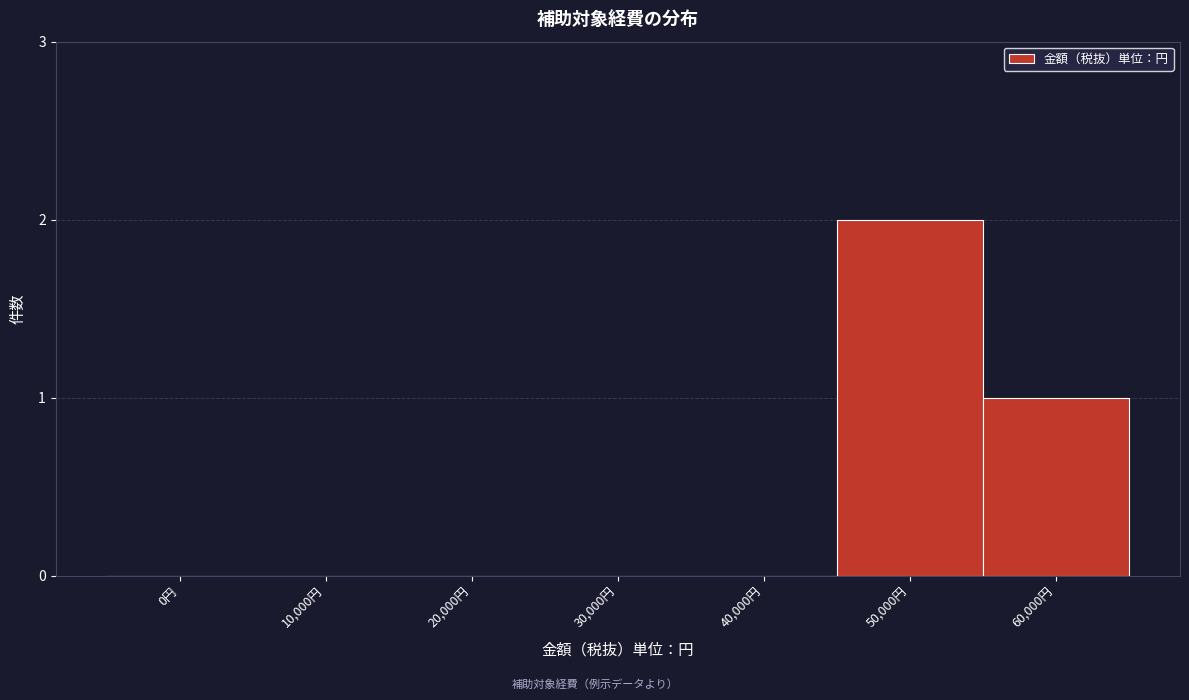

Reading left to right, what are all the values shown in this chart?

0円=0	10,000円=0	20,000円=0	30,000円=0	40,000円=0	50,000円=2	60,000円=1